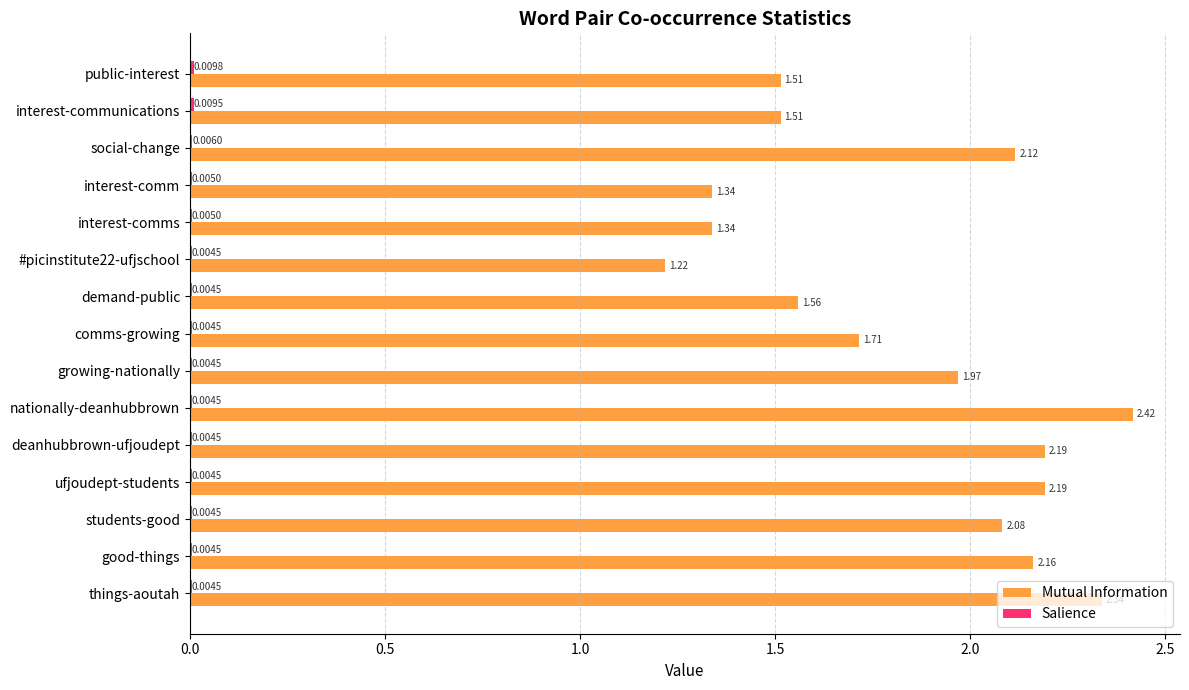

Which series has the largest total across all categories?

Mutual Information